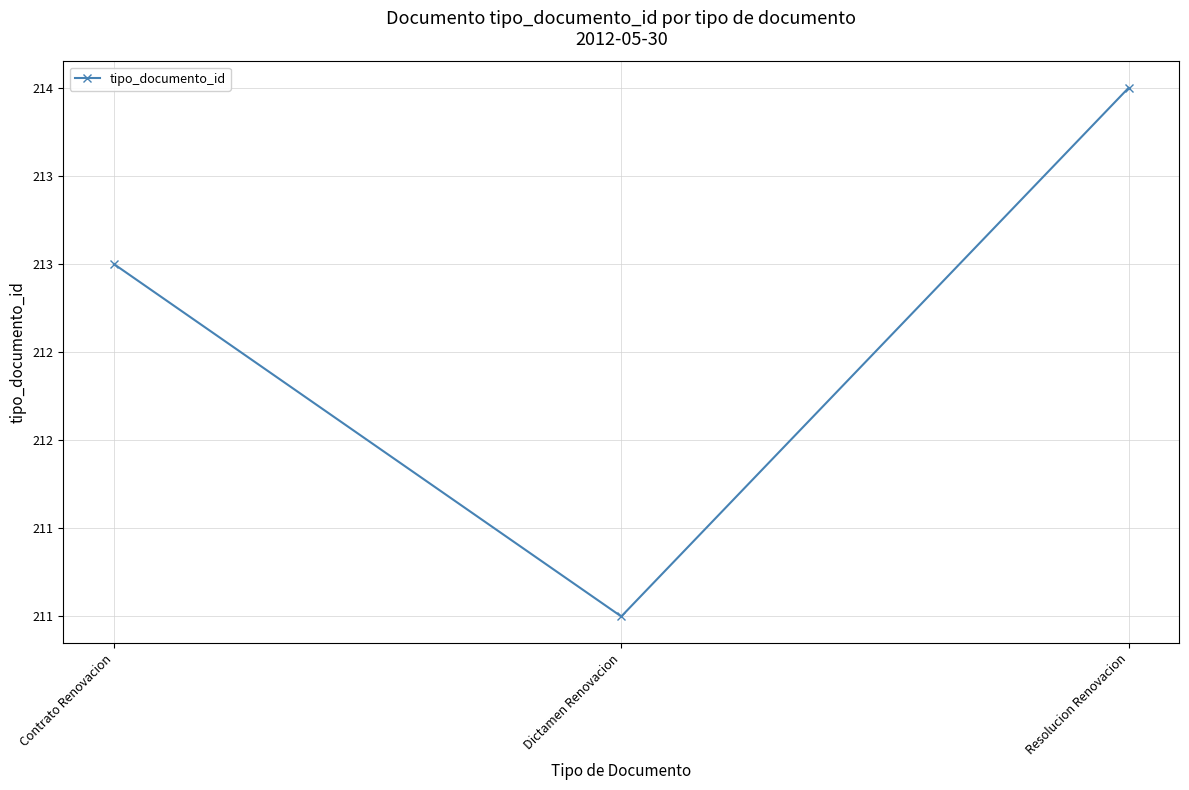

What is the label of the 2nd point from the right?

Dictamen Renovacion